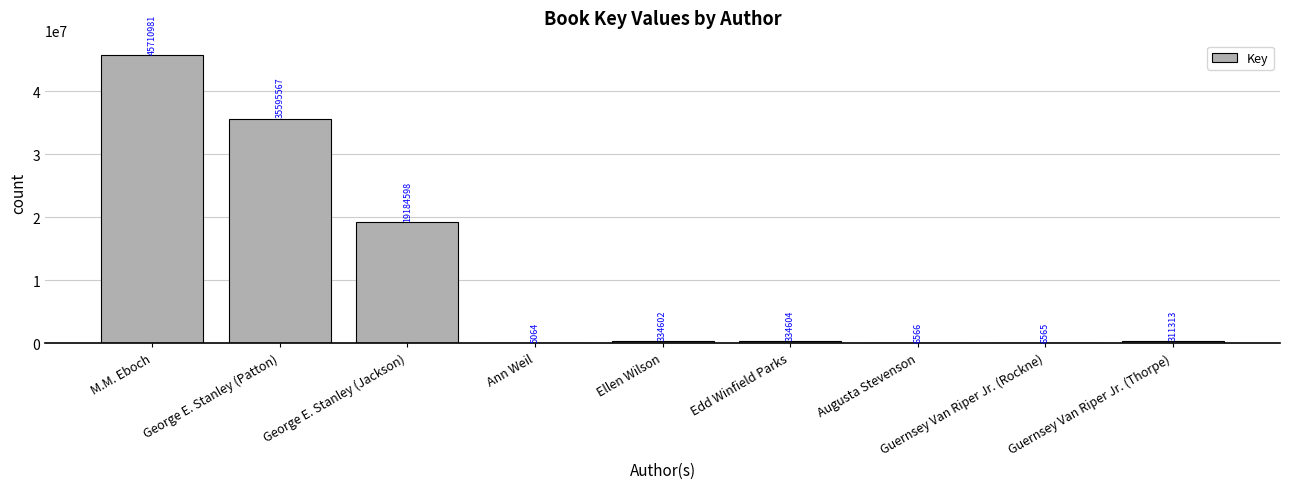

Which has a higher value, Edd Winfield Parks or George E. Stanley (Jackson)?

George E. Stanley (Jackson)